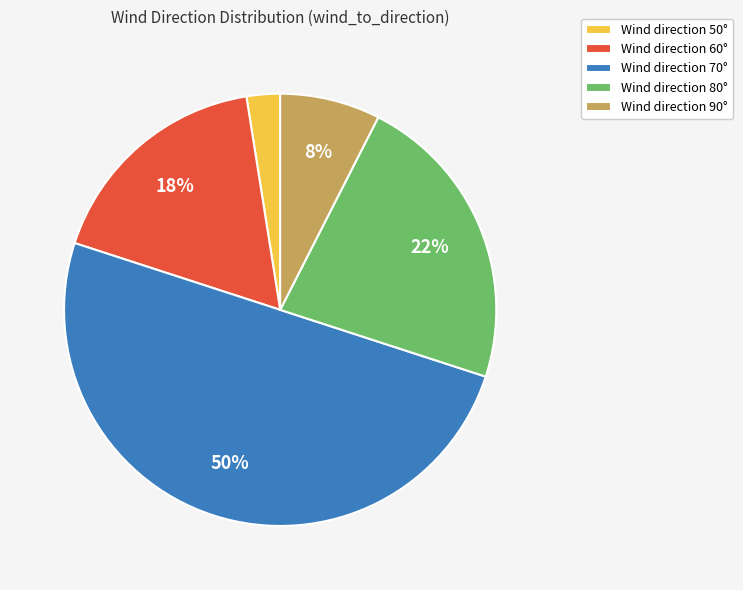

Which has a higher value, Wind direction 70° or Wind direction 80°?

Wind direction 70°